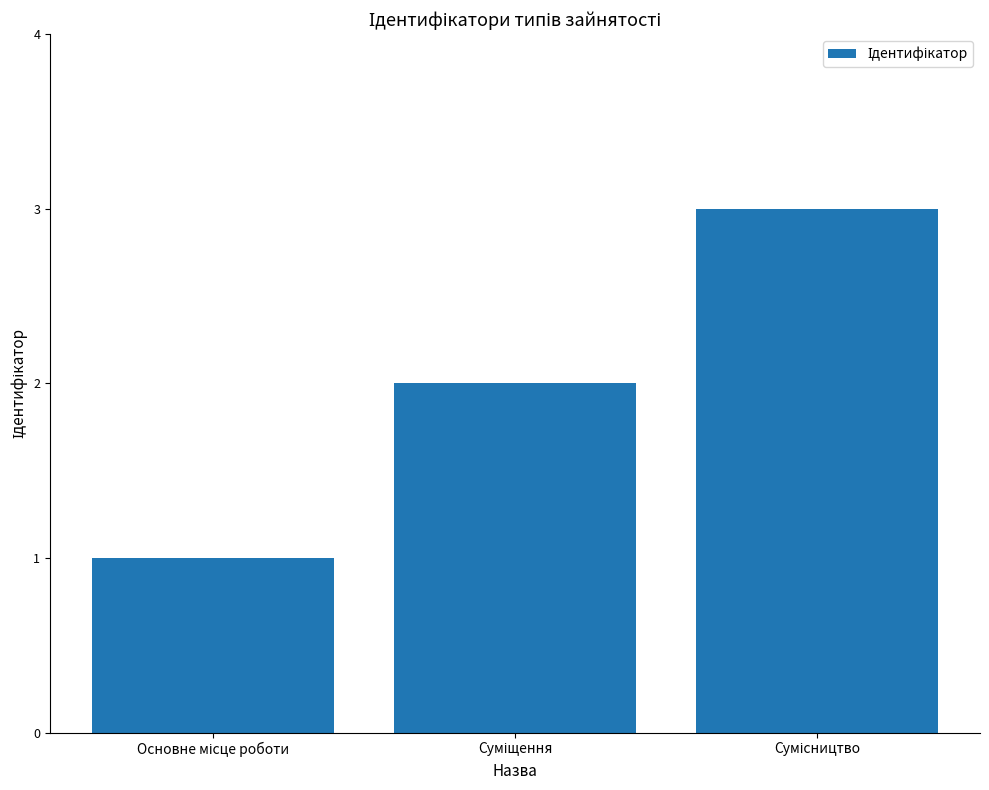

Reading left to right, transcribe all the data shown in this chart.

1	2	3